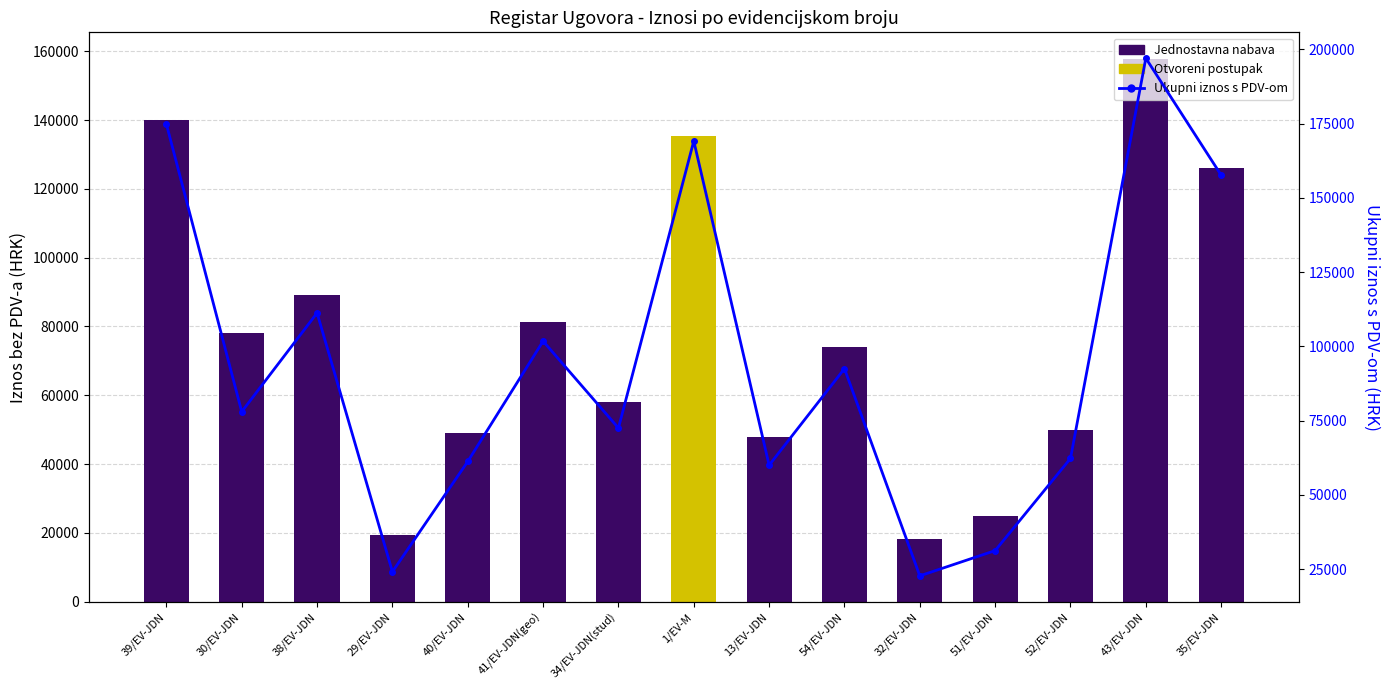

Reading left to right, extract all data points from this chart.

39/EV-JDN=174833.1	30/EV-JDN=78000.0	38/EV-JDN=111250.0	29/EV-JDN=24125.0	40/EV-JDN=61250.0	41/EV-JDN(geo)=101750.0	34/EV-JDN(stud)=72500.0	1/EV-M=169125.0	13/EV-JDN=60000.0	54/EV-JDN=92500.0	32/EV-JDN=22750.0	51/EV-JDN=31250.0	52/EV-JDN=62275.0	43/EV-JDN=197000.0	35/EV-JDN=157635.0